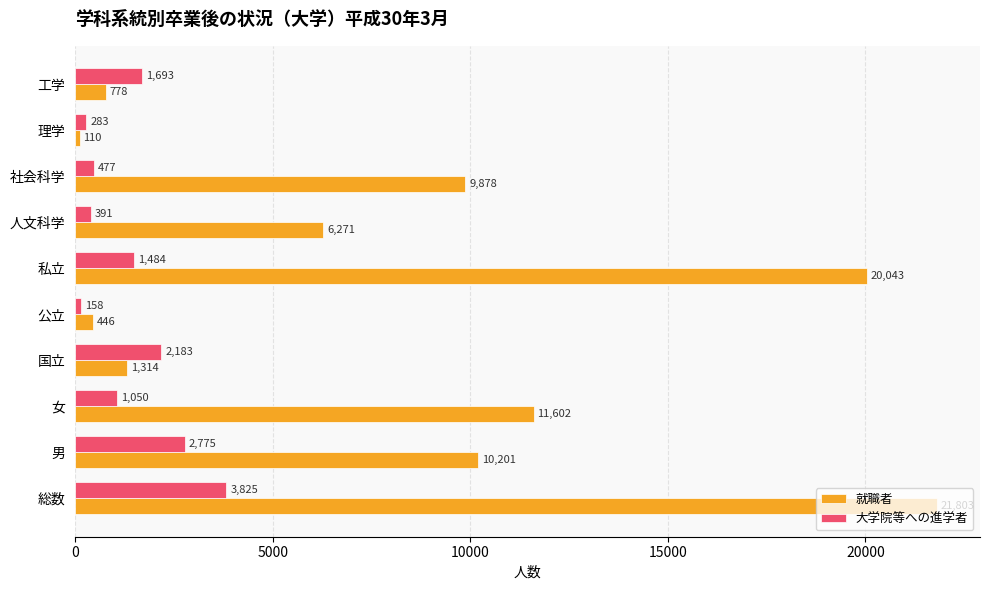

What is the difference between the maximum and minimum values in the 大学院等への進学者 series?

3667